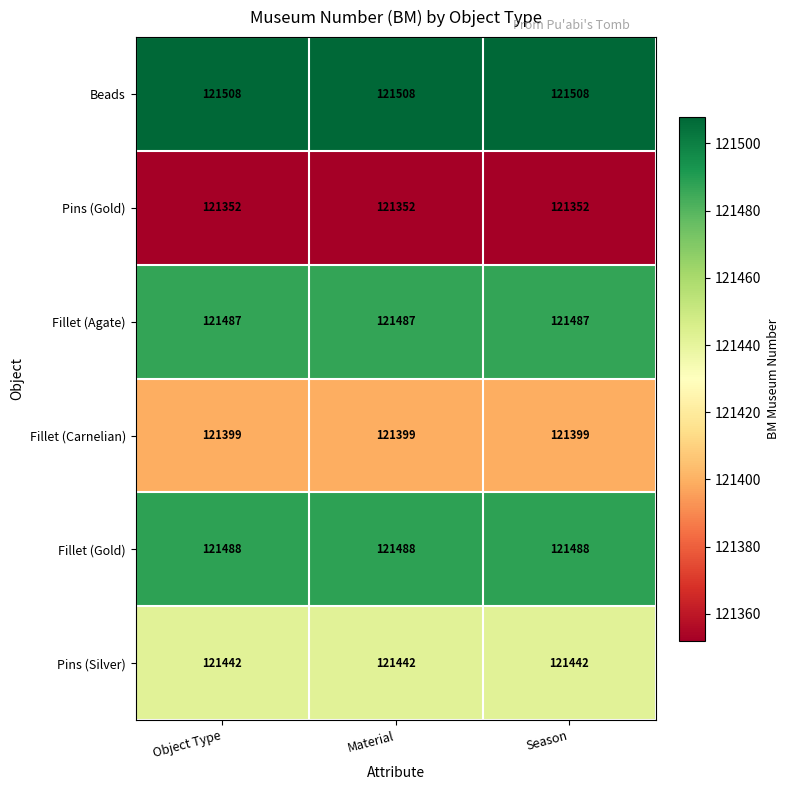

What is the minimum value for Fillet (Gold)?

121488